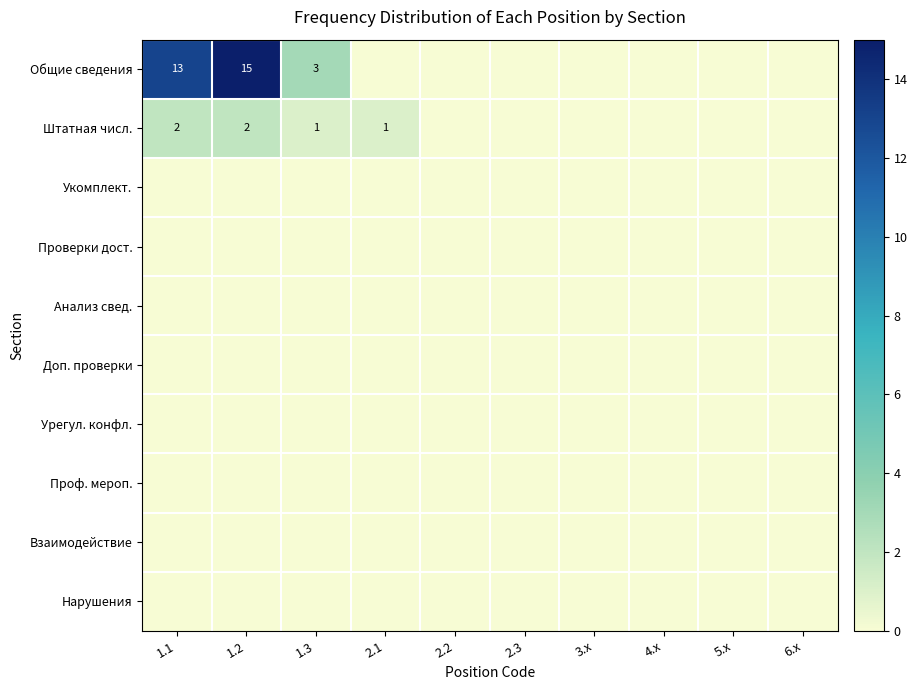

At which category is the sum across all series the highest?

1.2